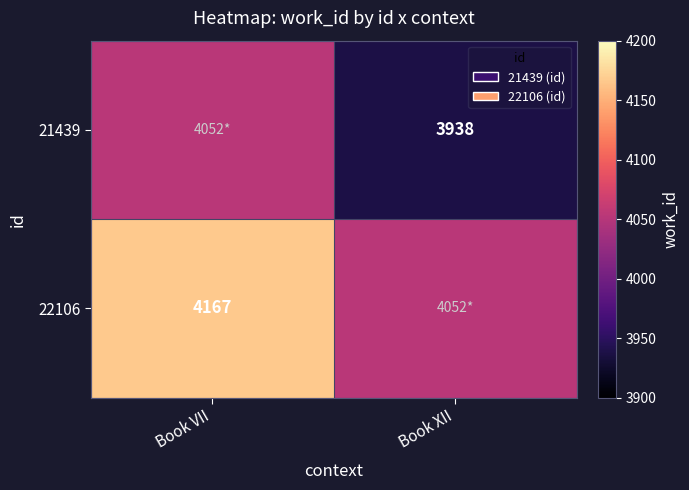

True or false: 22106 has a value of 4167.0 at Book VII.

True